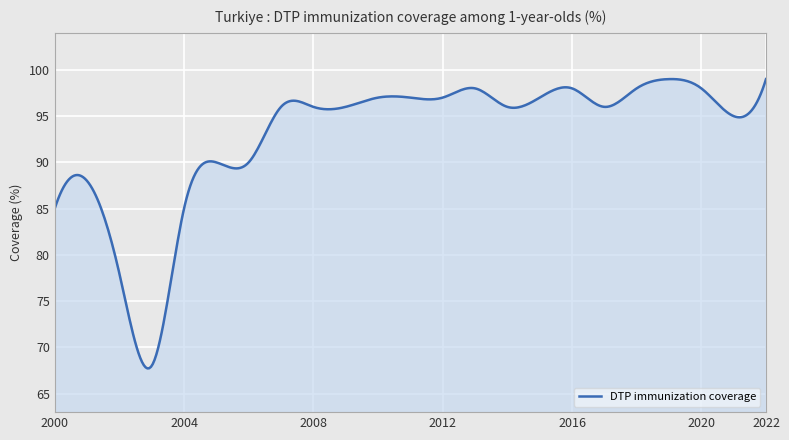

What is the difference between the maximum and minimum values?

31.3